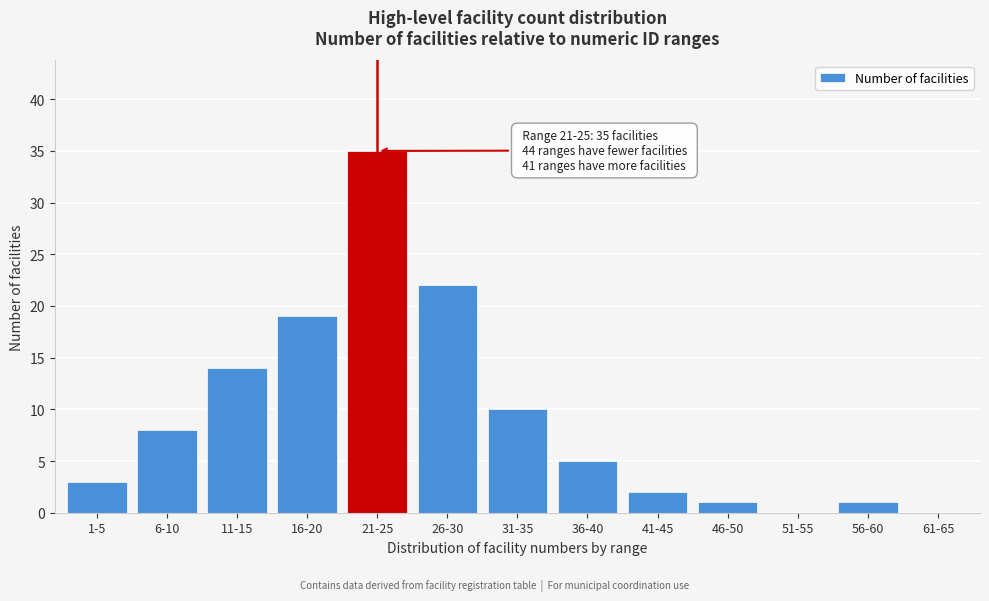

Reading right to left, what are all the values shown in this chart?

61-65=0	56-60=1	51-55=0	46-50=1	41-45=2	36-40=5	31-35=10	26-30=22	21-25=35	16-20=19	11-15=14	6-10=8	1-5=3